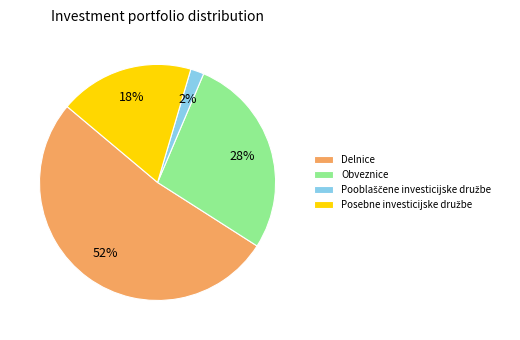

What is the largest slice in the pie chart?

Delnice